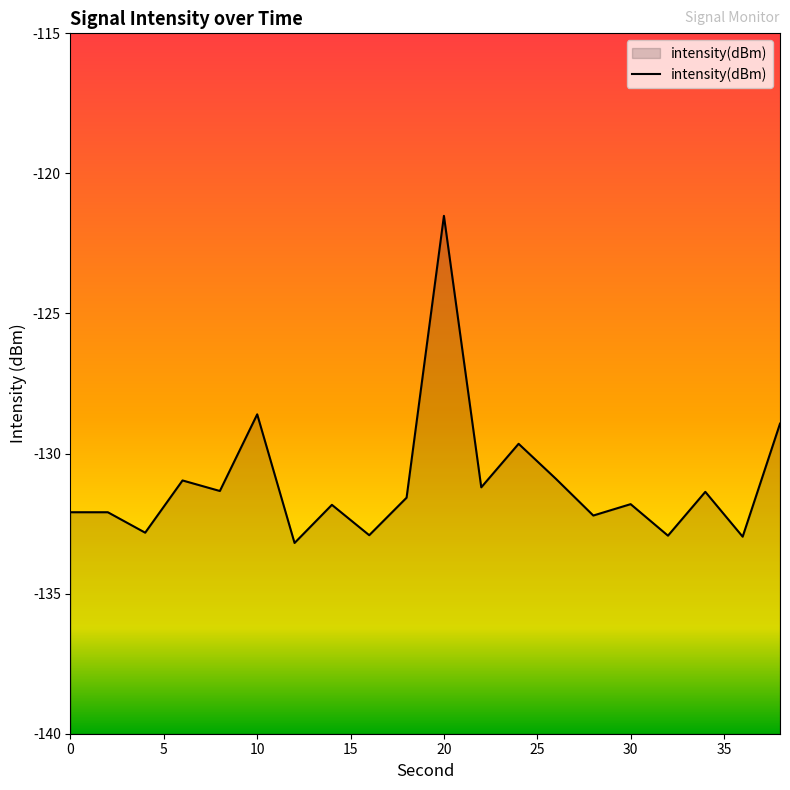

Is it true that the value at 10 is -82.9?

False